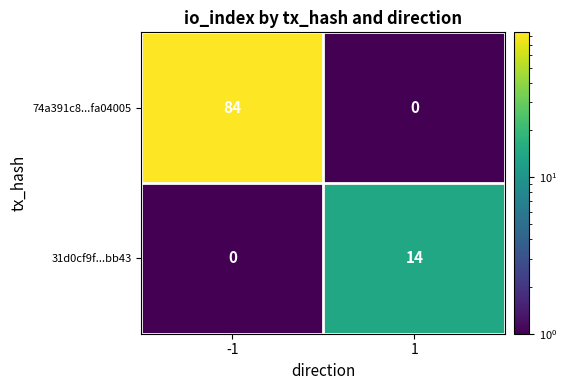

At which category is the sum across all series the highest?

-1